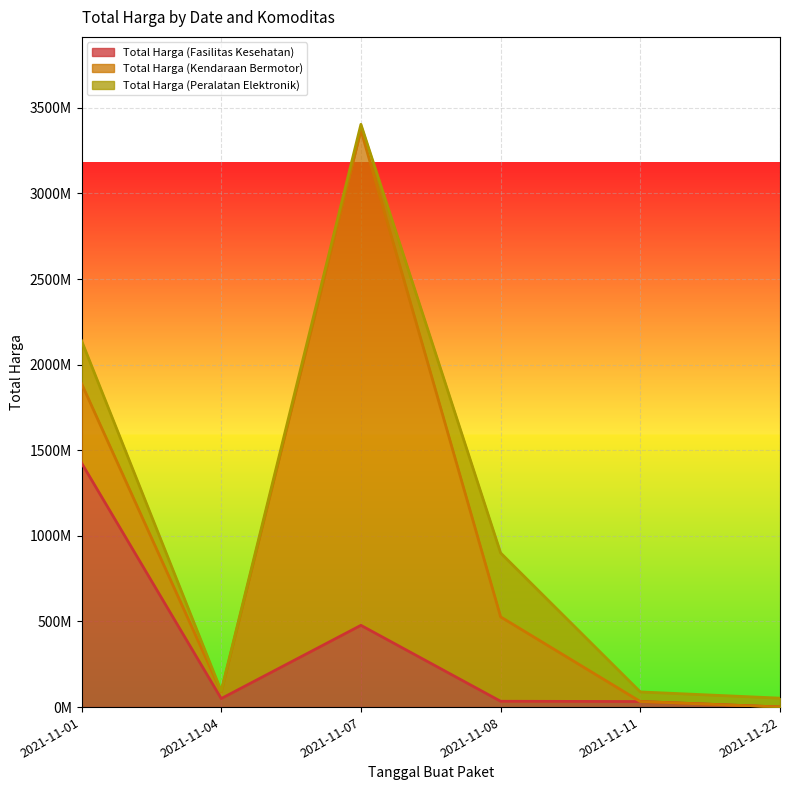

Which category has the lowest value in the Total Harga (Fasilitas Kesehatan) series?

2021-11-22